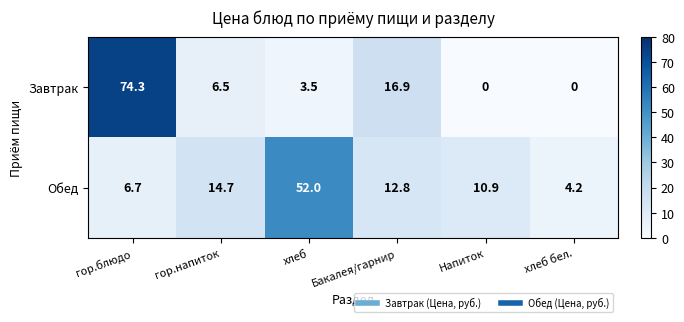

What is the average value of the Обед series?

16.9